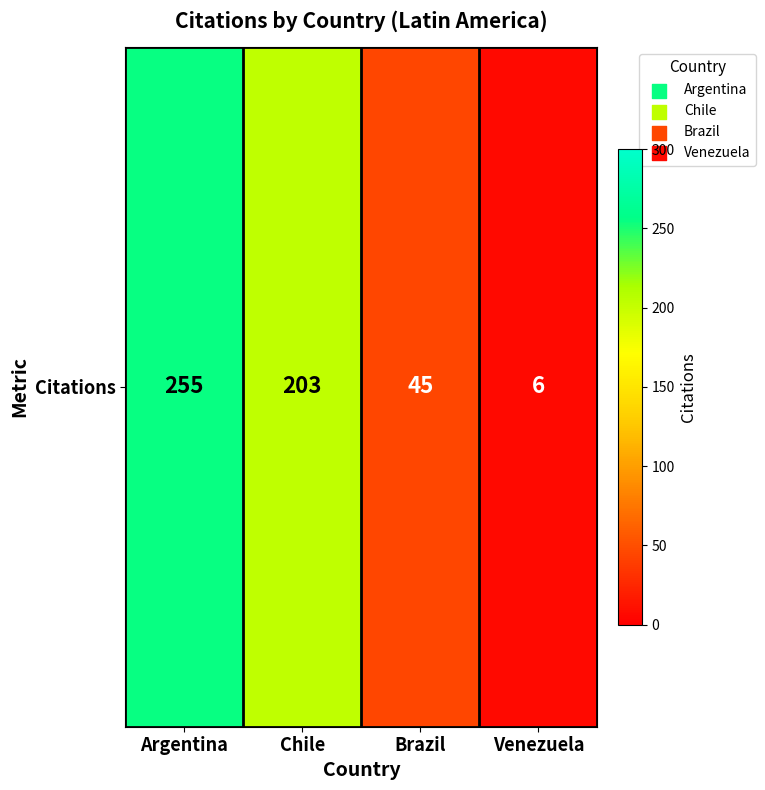

What is the sum of the values at Chile and Argentina?

458